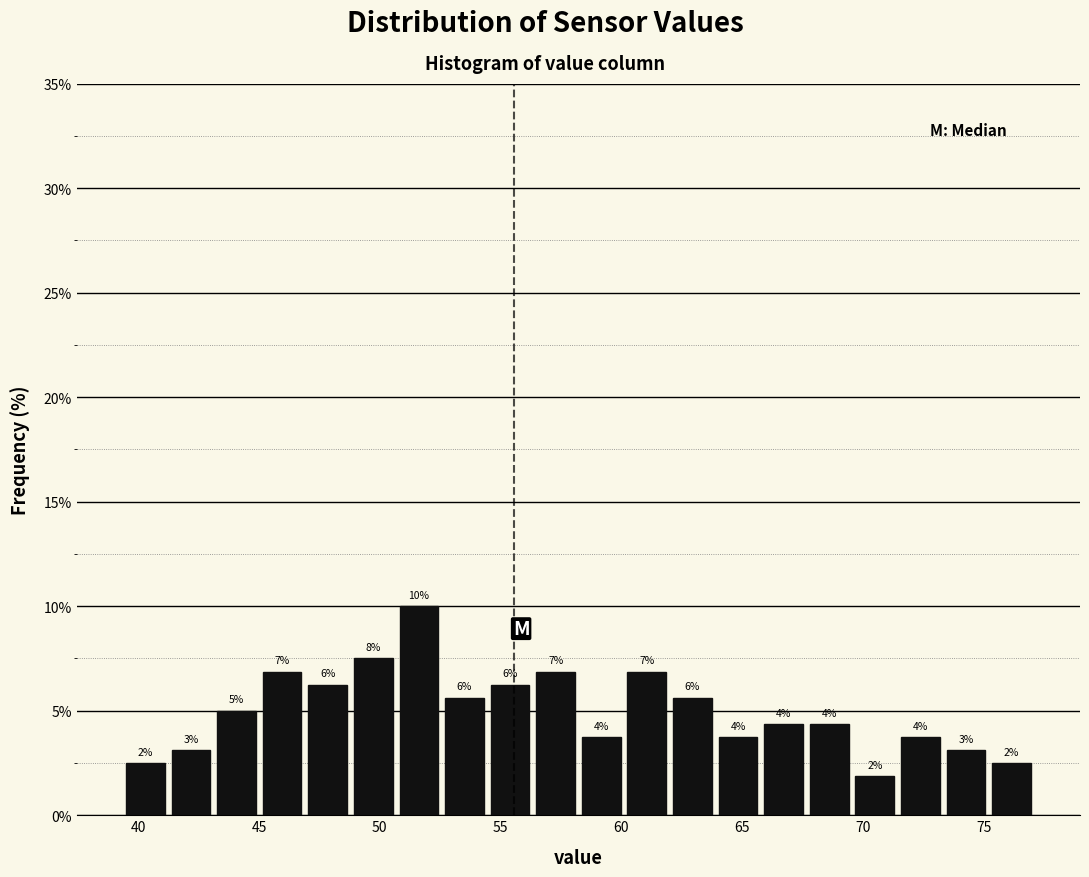

Around what value on the x-axis is the tallest bar? Give the approximate position of its centre, as read against the axis.

51.5